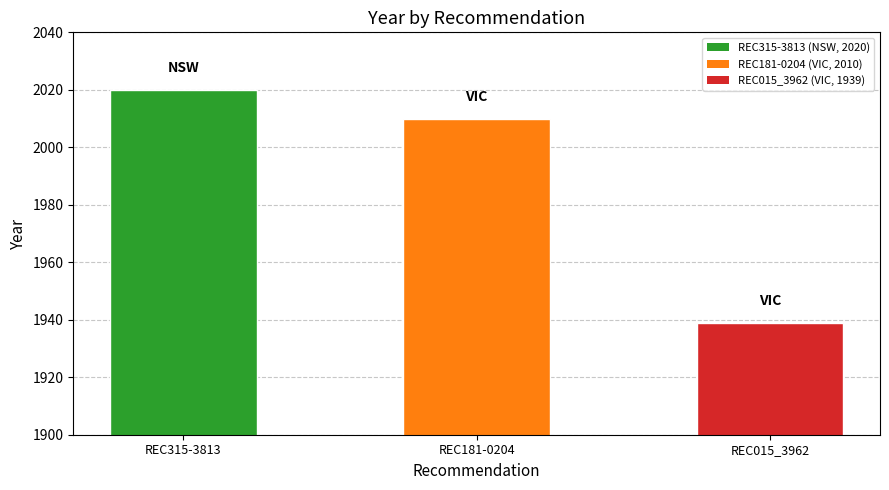

What position from the left is REC315-3813?

1